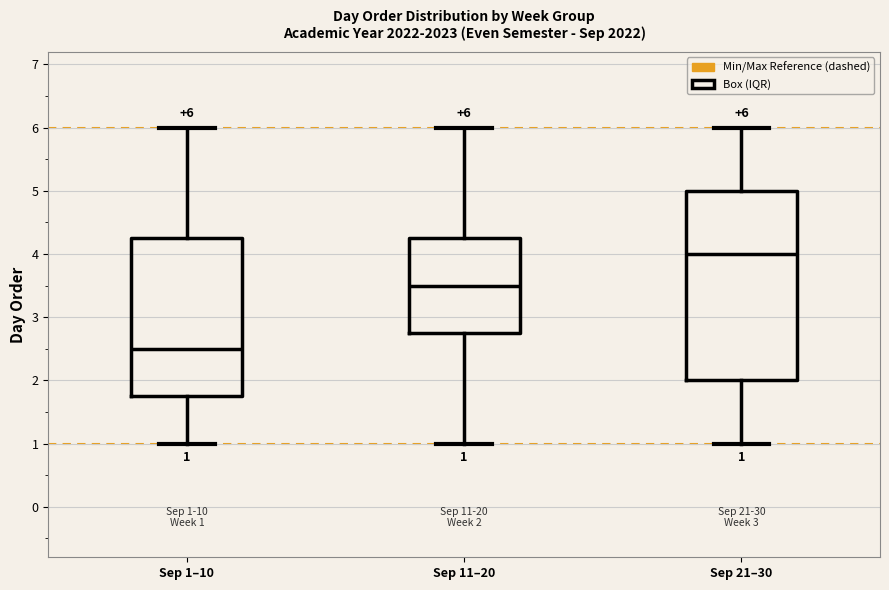

Which box has the lowest median line?

Sep 1–10